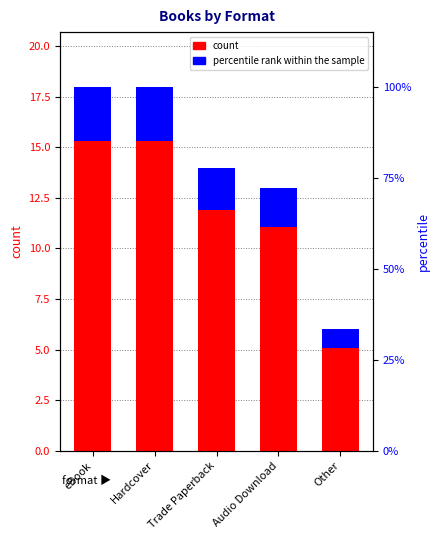

What is the smallest value displayed?

6